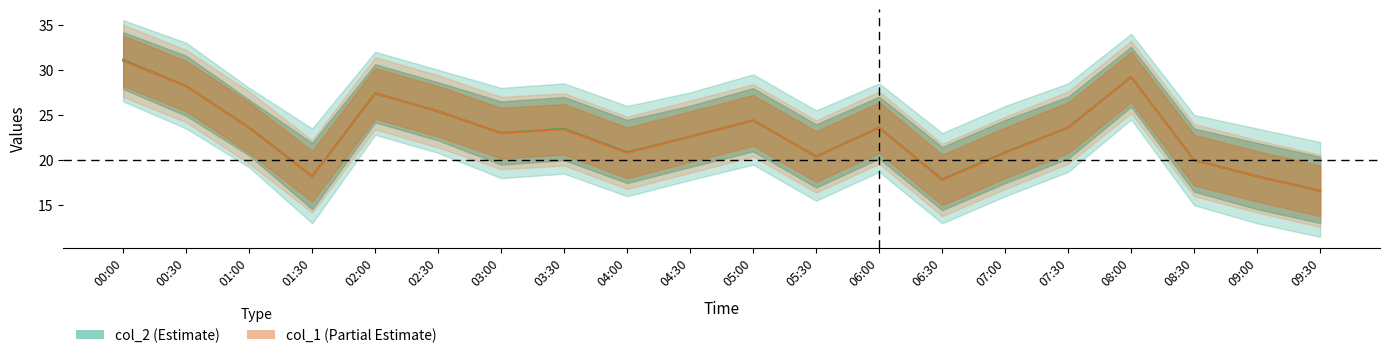

What is the difference between the col_2 values at 03:30 and 06:00?

0.1